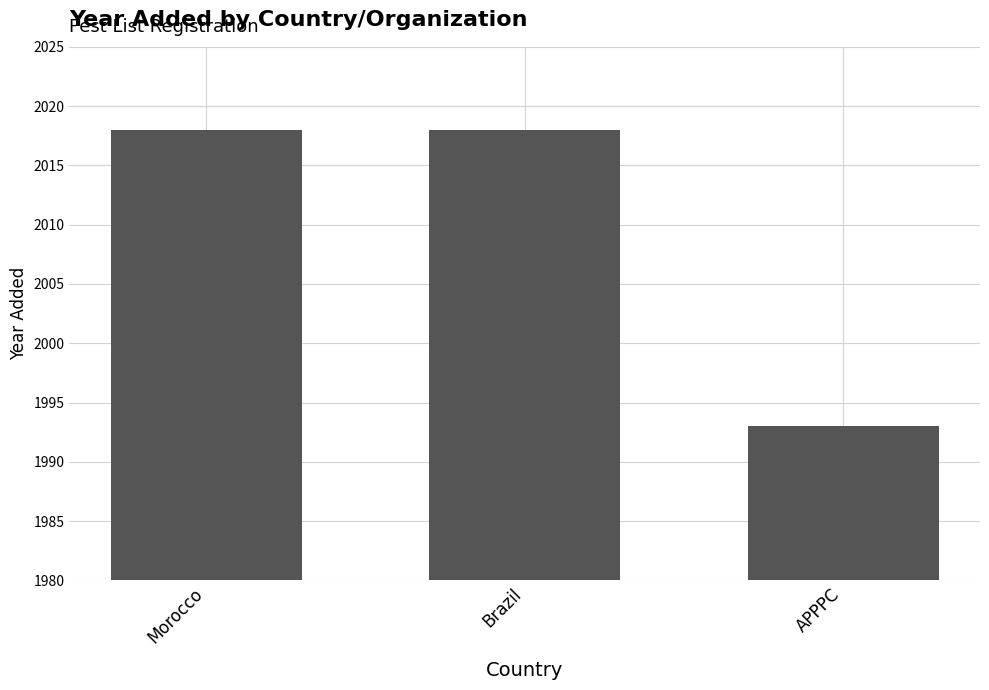

Which label corresponds to the smallest value in the chart?

APPPC